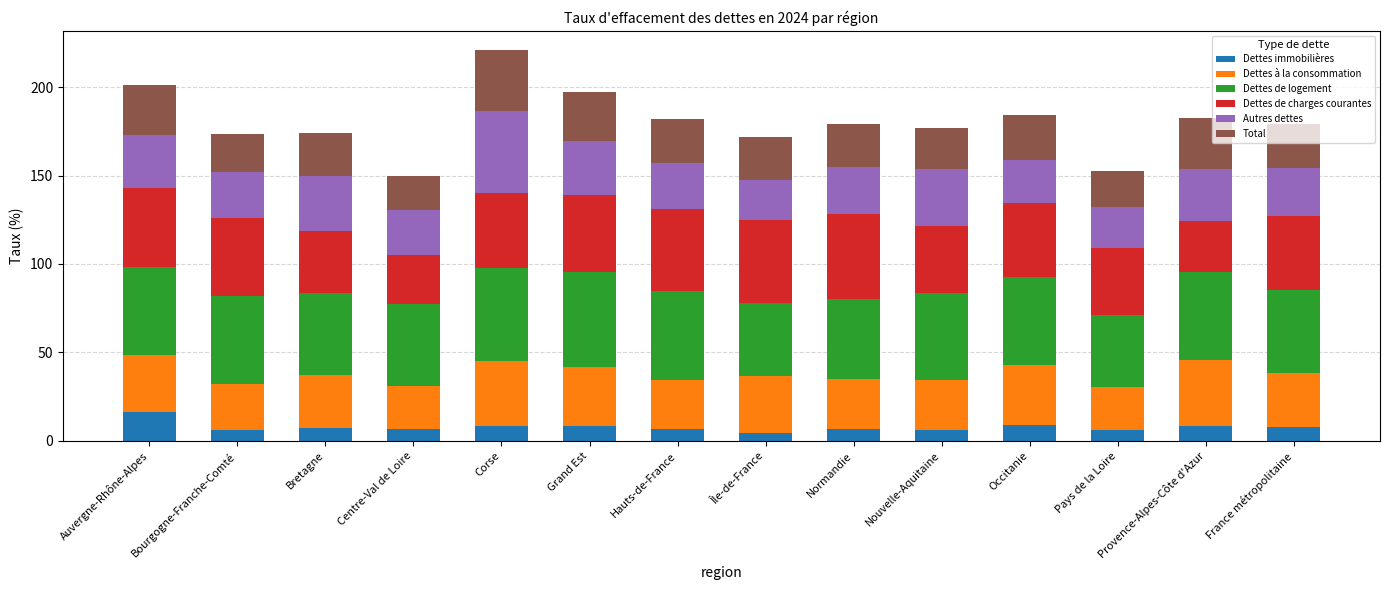

How many categories are shown in the chart?

14